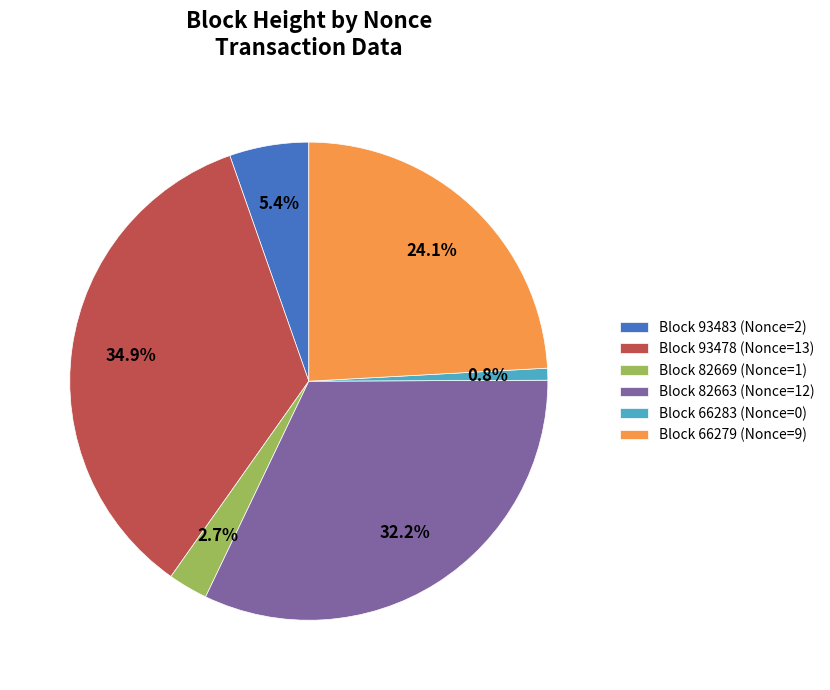

Does Block 66283 (Nonce=0) represent more than half of the total?

No